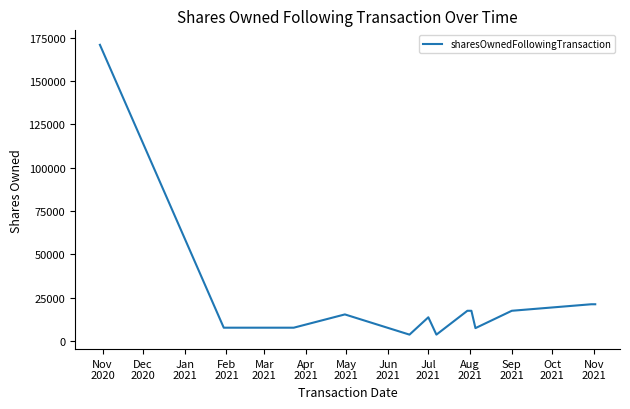

What is the maximum value shown in the chart?

170792